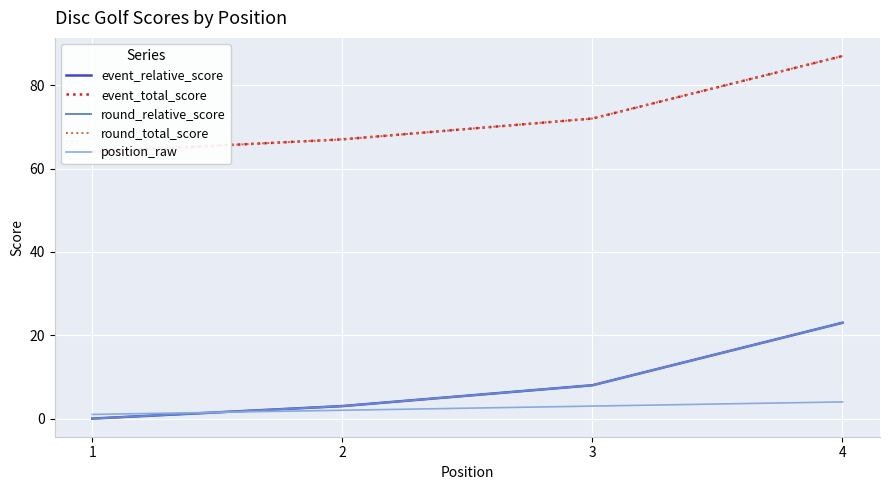

True or false: event_relative_score and round_relative_score intersect in this chart.

False